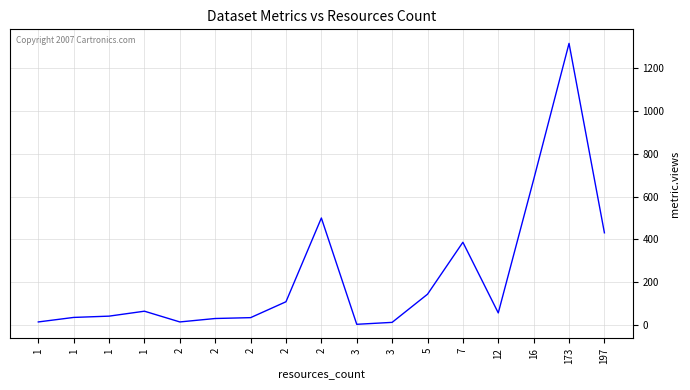

Does the chart display data point markers on the line(s)?

No